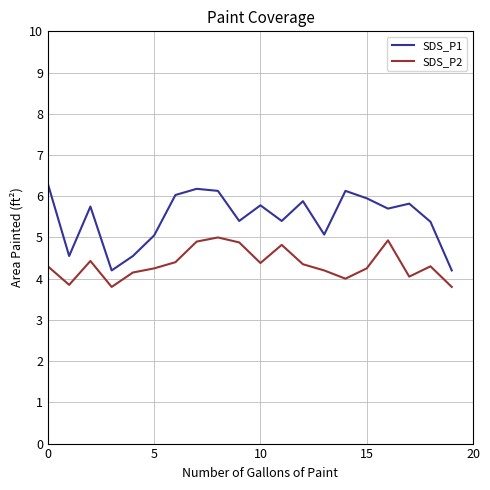

Which series has the largest total across all categories?

SDS_P1